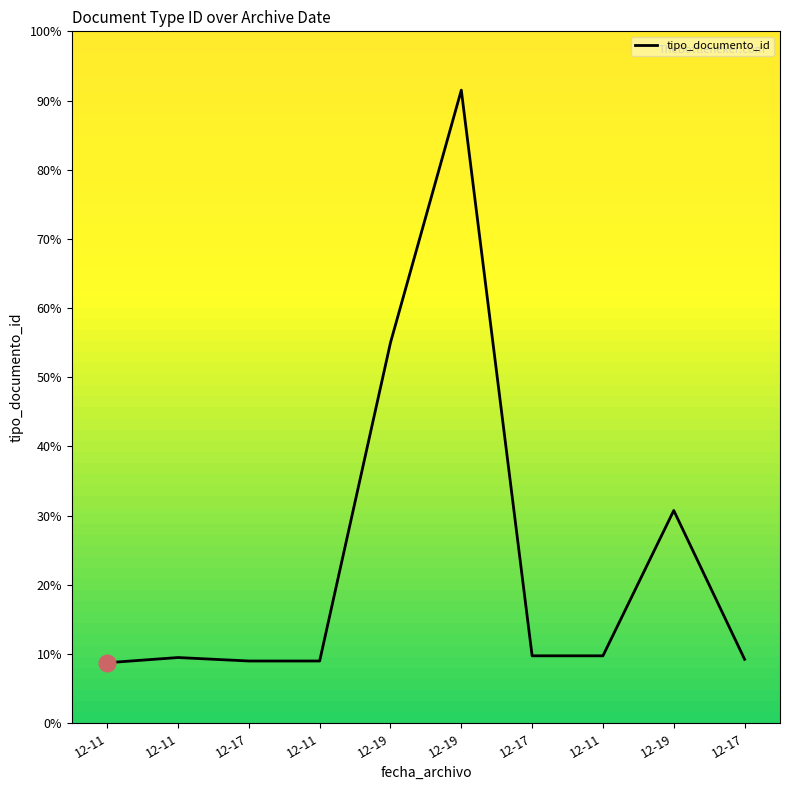

How many lines are shown in the chart?

1